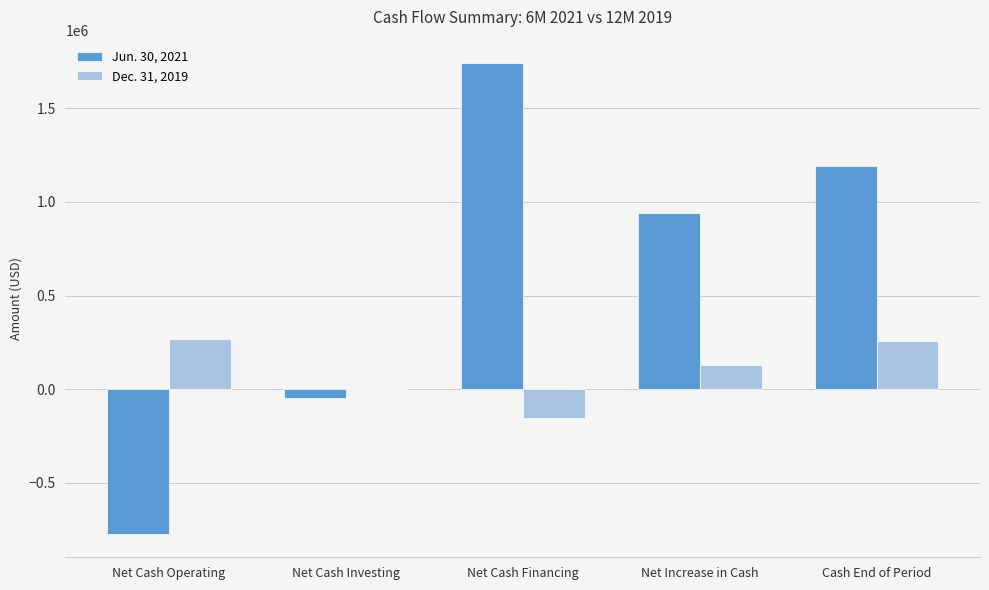

What is the approximate value of Jun. 30, 2021 at Net Increase in Cash, to the nearest 100?

939300